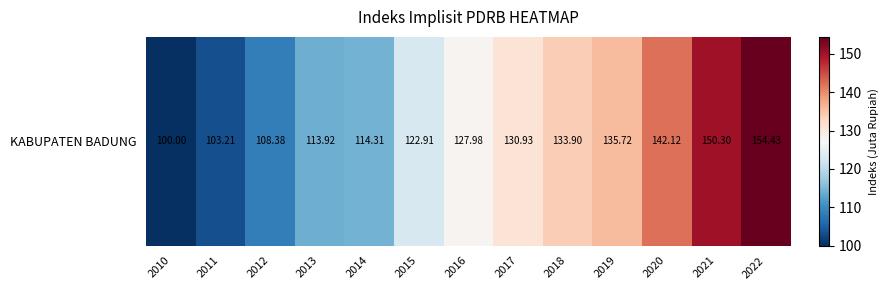

What is the sum of the values at 2019 and 2021?

286.0